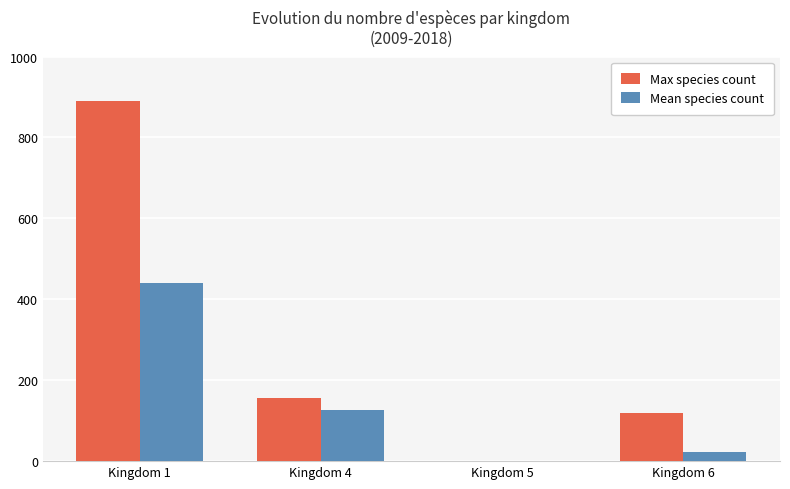

The value of Max species count at Kingdom 1 is 257. True or false?

False